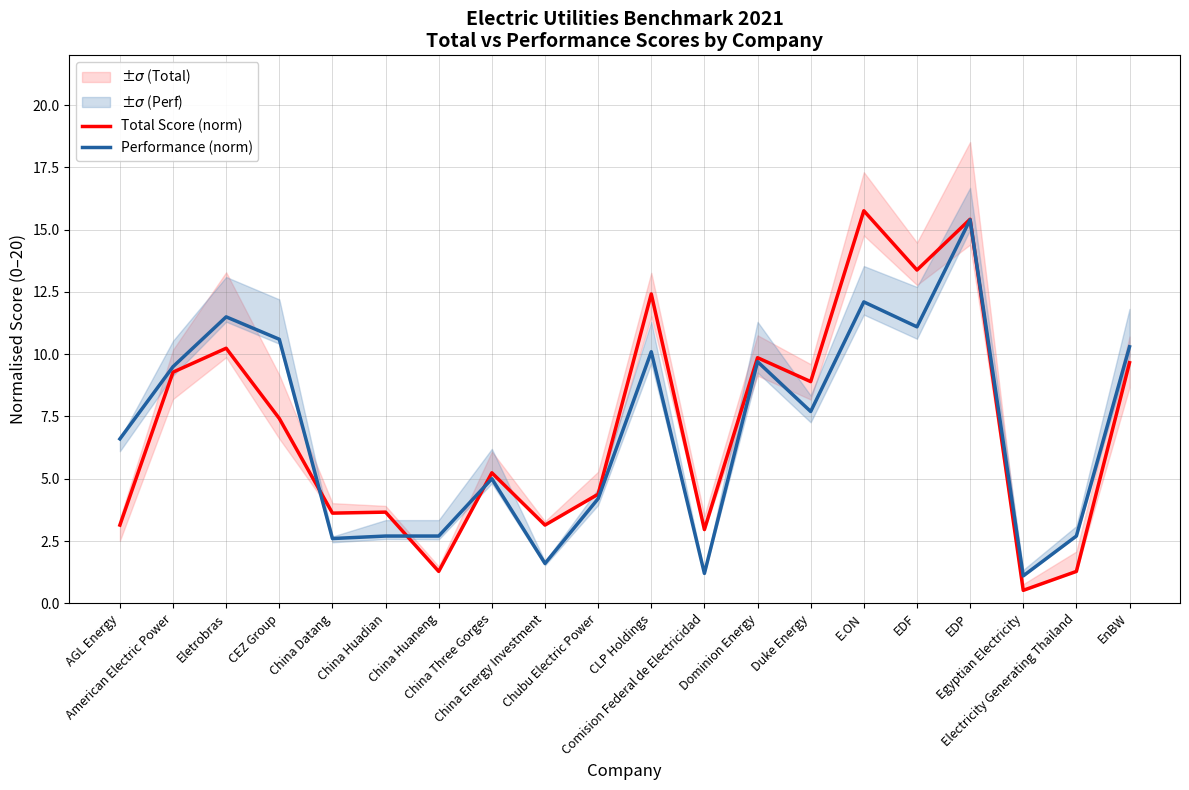

How many values in the Performance (norm) series exceed 7?

10